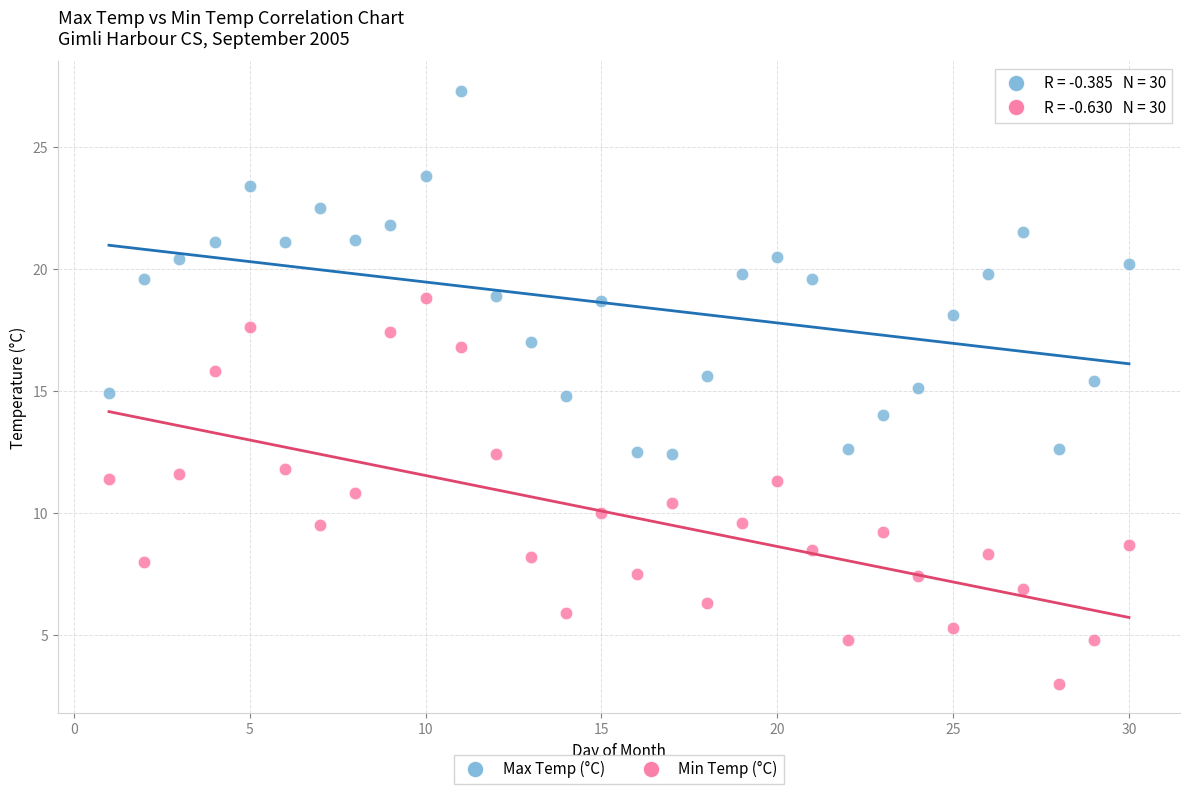

What are all the series names shown in the legend?

Max Temp (°C), Min Temp (°C)